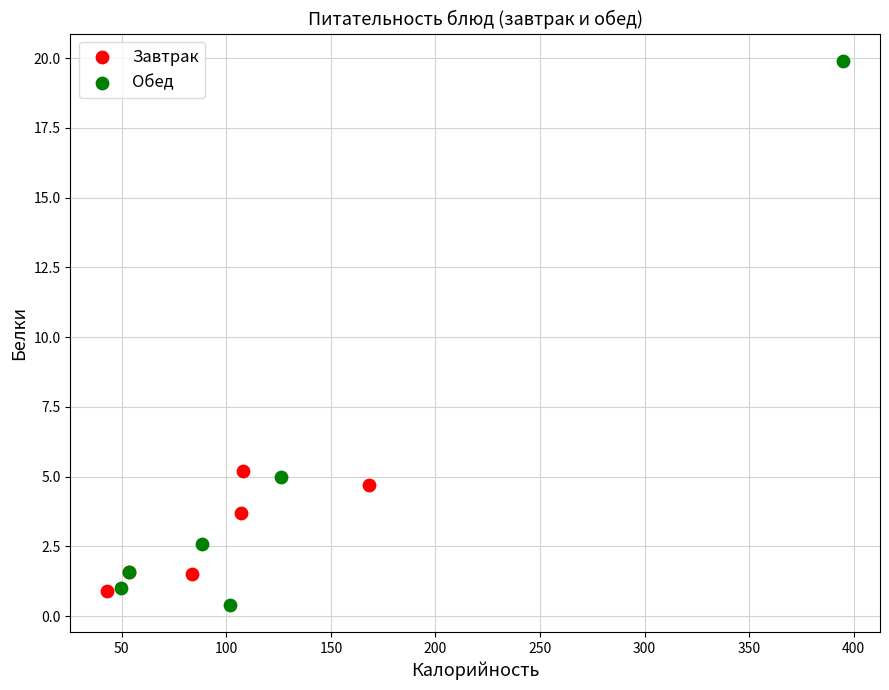

Which series reaches the maximum Y coordinate?

Обед